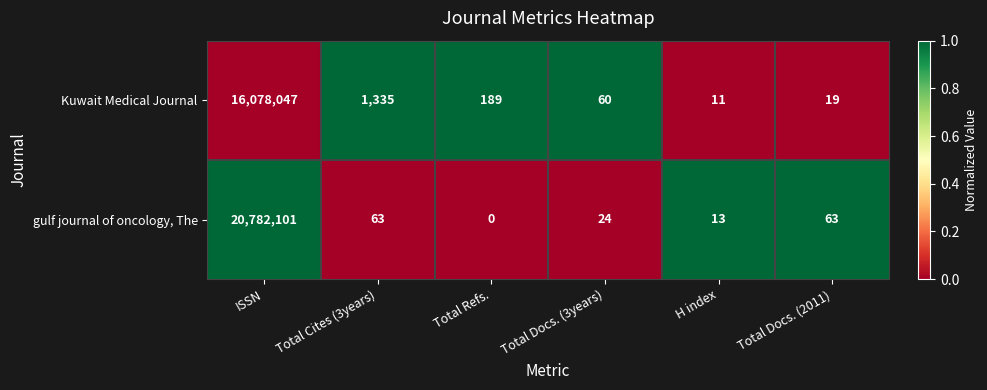

What is the difference between the highest and lowest values at ISSN?

4704054